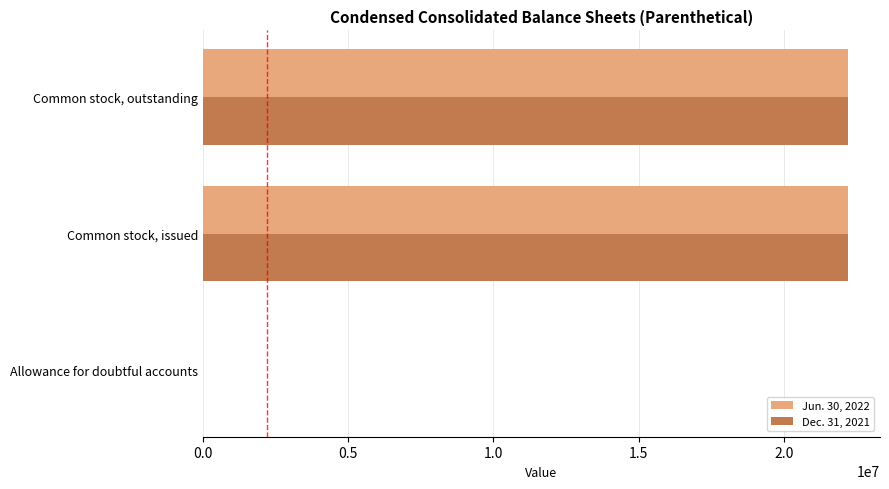

True or false: Jun. 30, 2022 has a value of 22188918 at Common stock, outstanding.

True